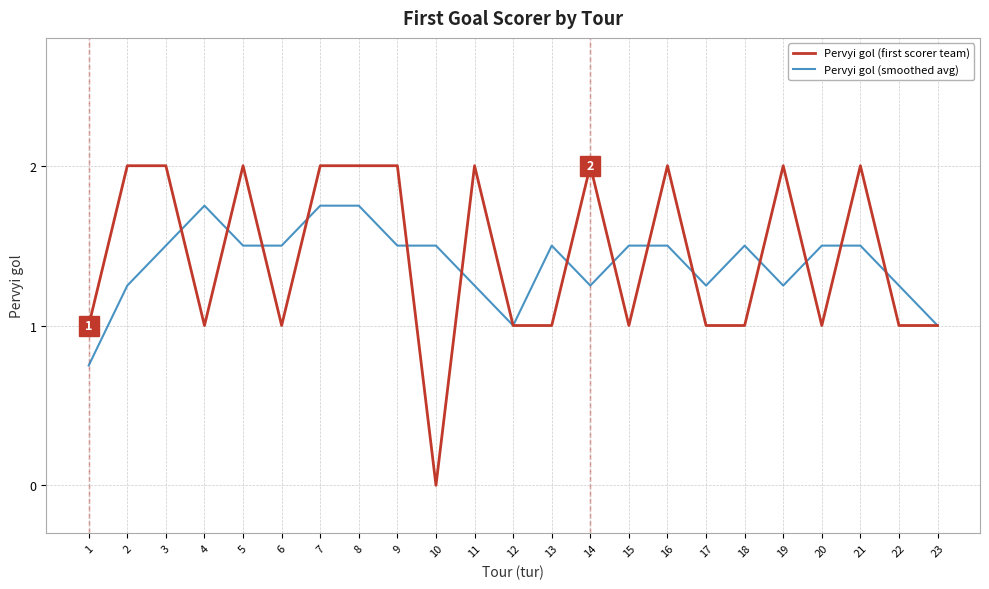

Count the Pervyi gol (first scorer team) values in the range 1 to 2.

22